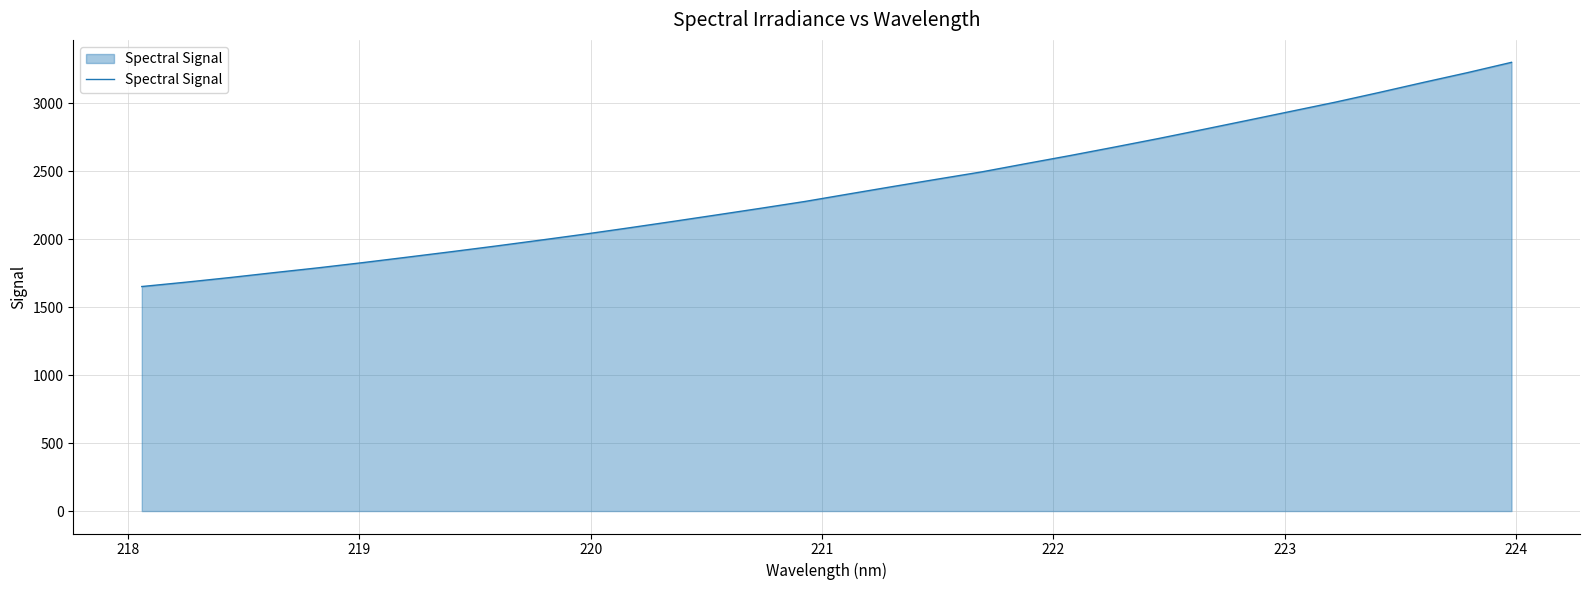

What is the smallest value displayed?

1651.3